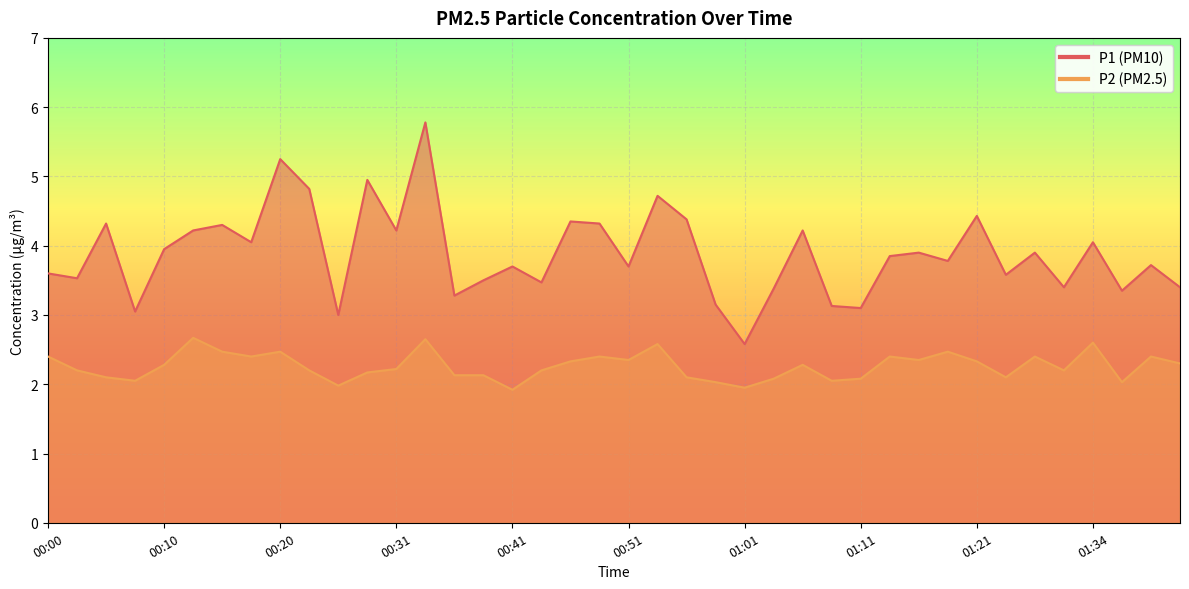

True or false: P1 has a value of 6.0 at 00:05.

False